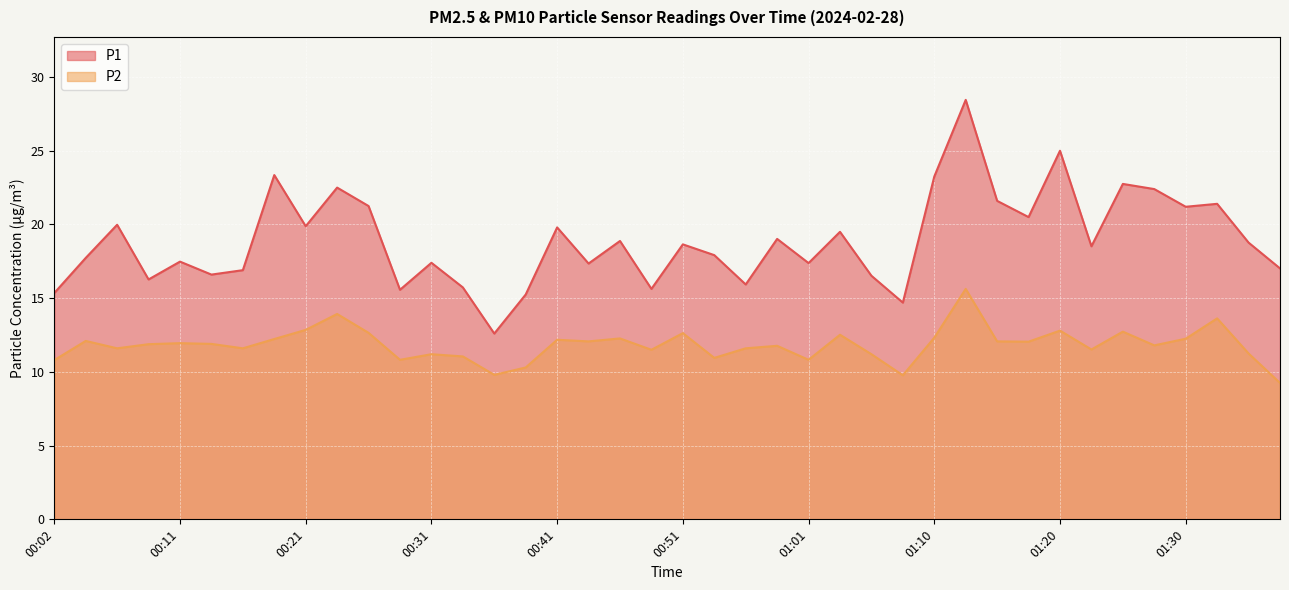

What is the label of the 18th point from the left?

00:43